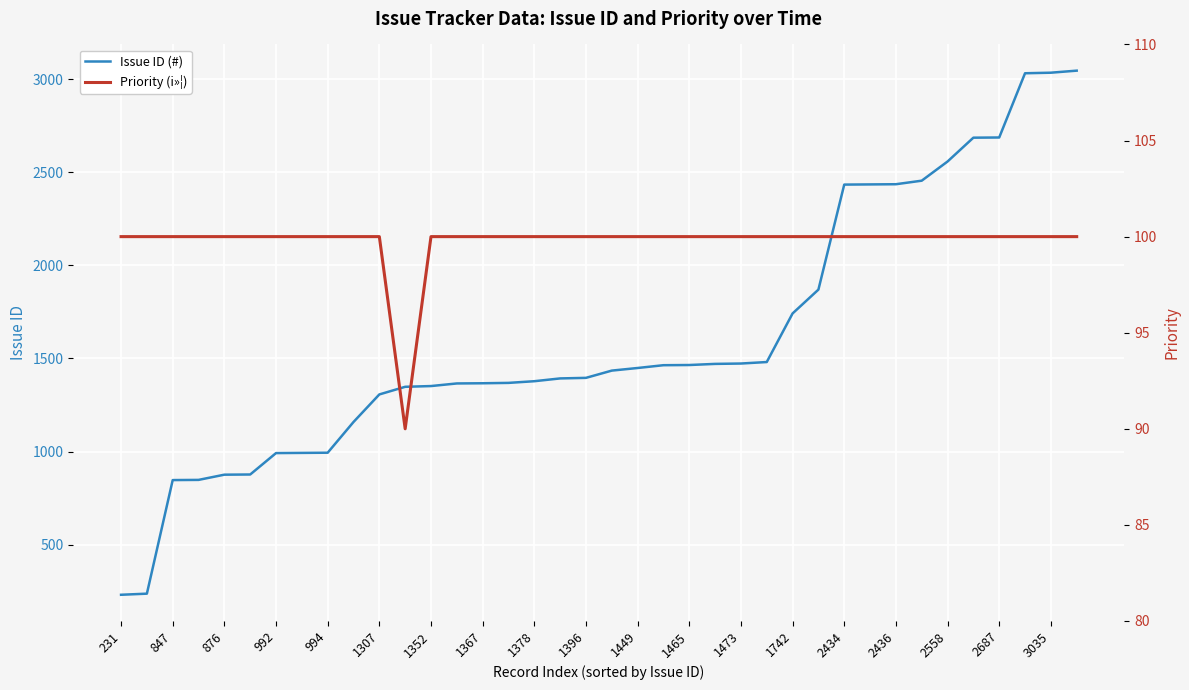

Where is Priority (i»¦) nearest to the value 95?

231